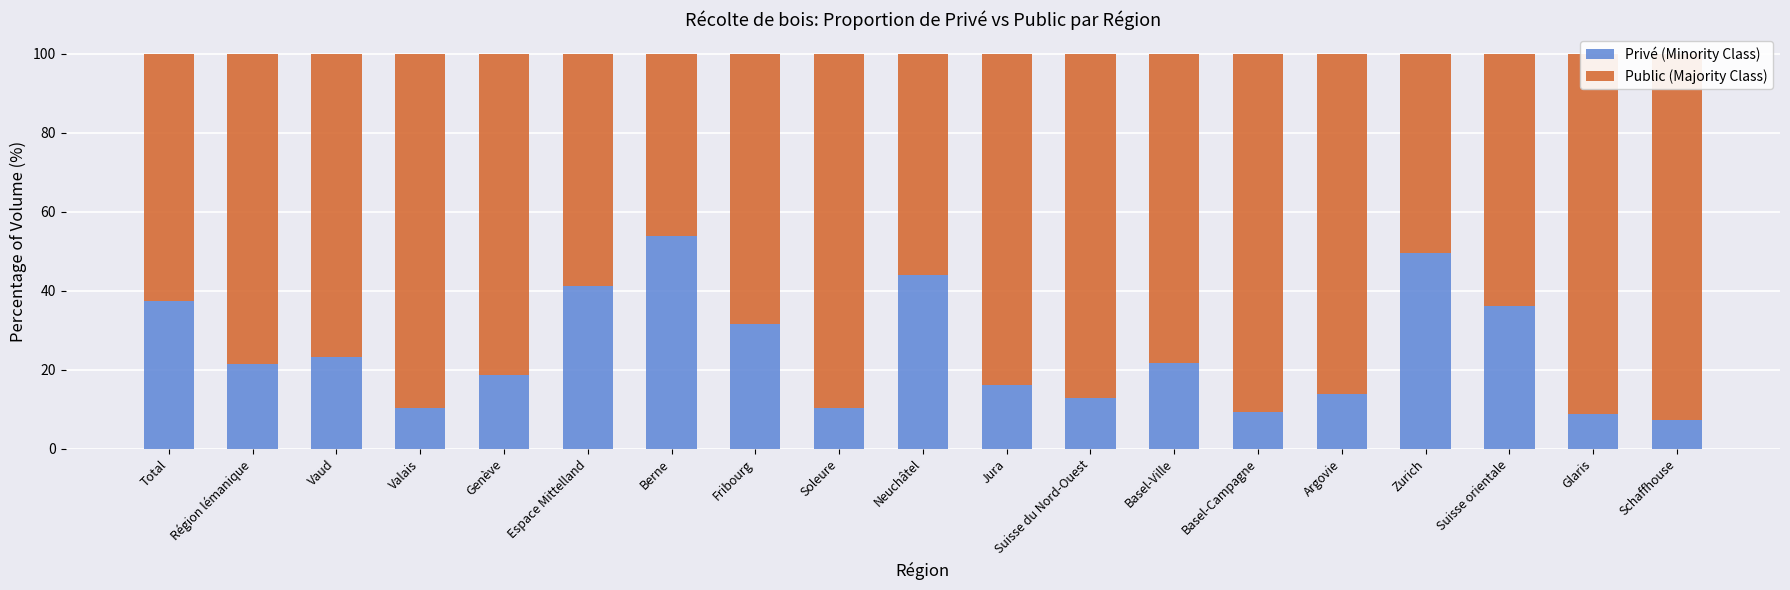

What is the label of the 10th bar from the right?

Neuchâtel